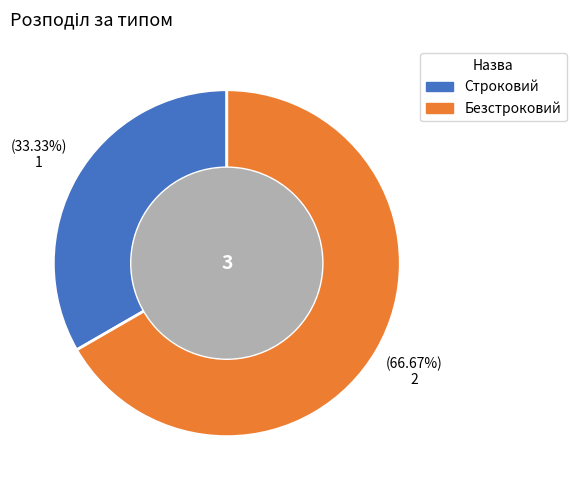

How many segments does this pie chart have?

2